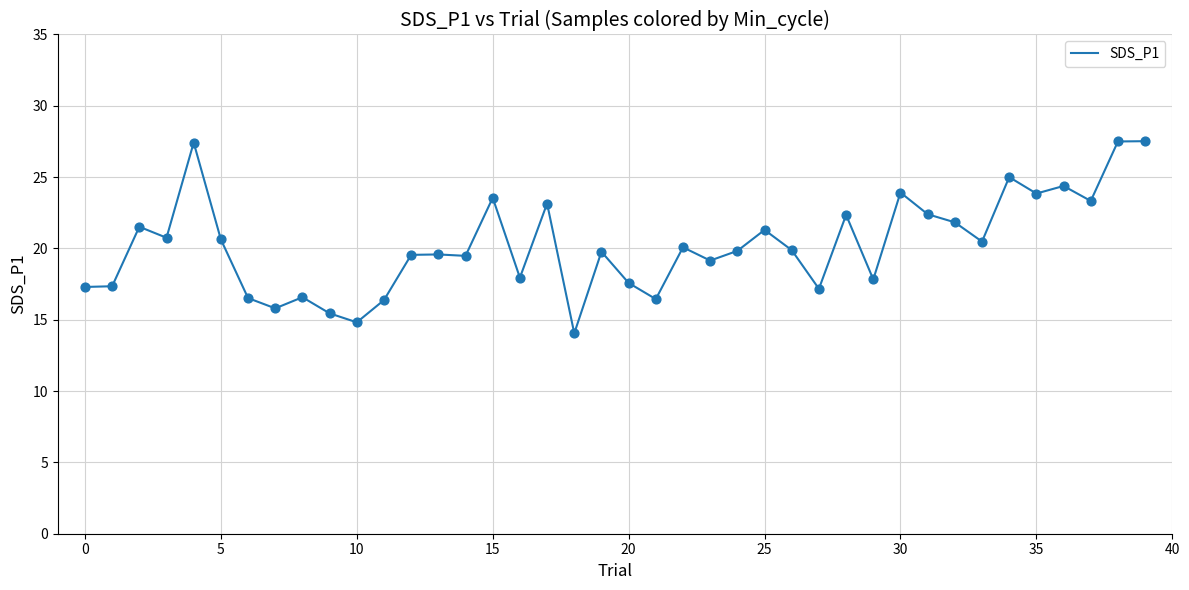

What is the maximum value shown in the chart?

27.5